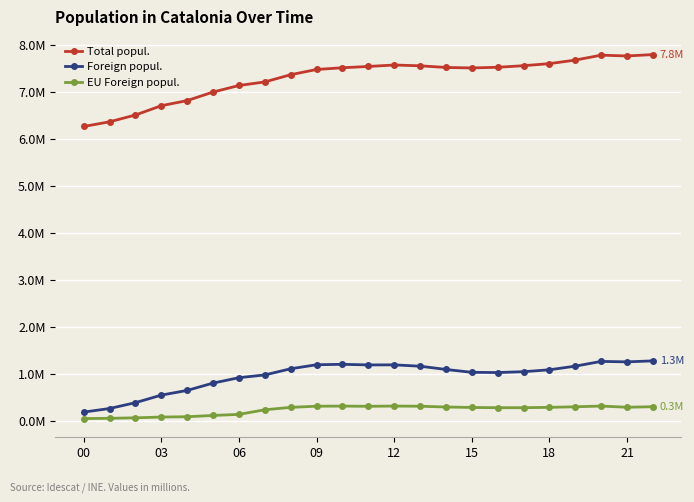

Where is the first local minimum for Total popul.?

15